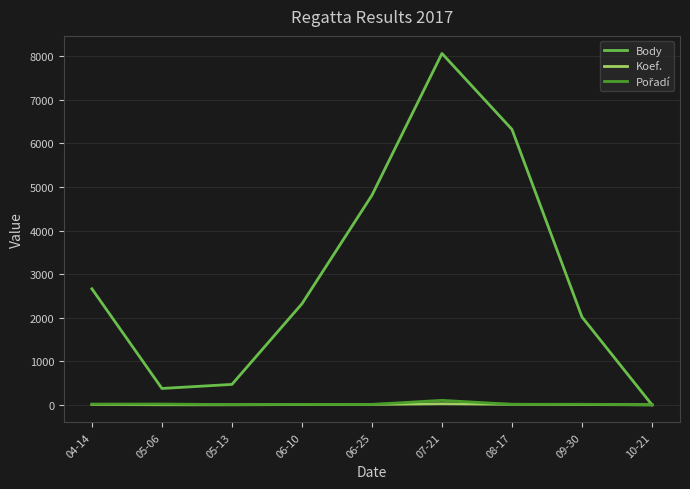

What is the average value of the Koef. series?

8